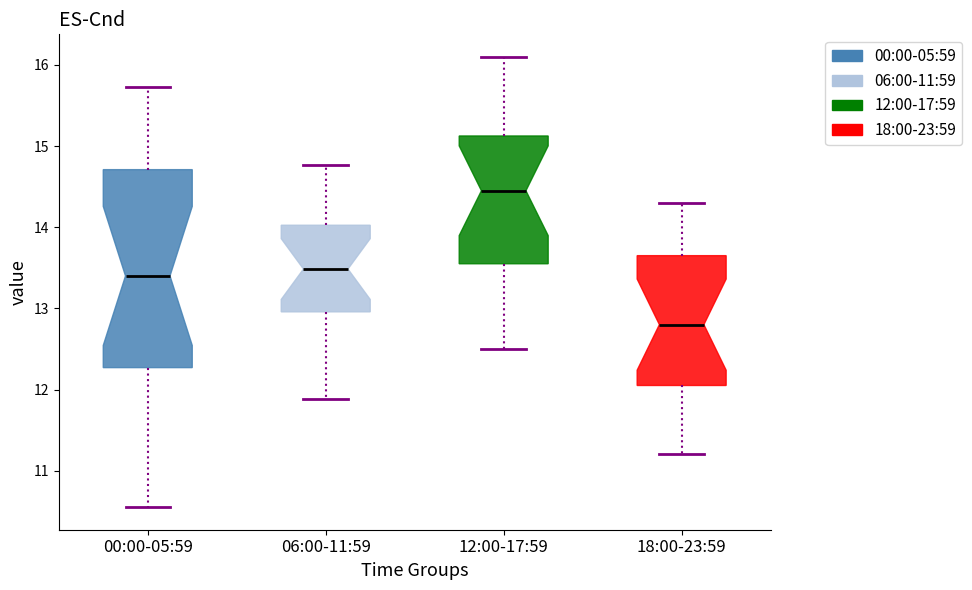

Reading left to right, read every box against the y-axis: the position of its median line, the range the box covers, and the ends of its whiskers. The values are not printed on the chart, so give them approximately, as read against the axis.

00:00-05:59: median 13.4, box 12.3 to 14.7, whiskers 10.6 to 15.7
06:00-11:59: median 13.5, box 13.0 to 14.0, whiskers 11.9 to 14.8
12:00-17:59: median 14.5, box 13.6 to 15.1, whiskers 12.5 to 16.1
18:00-23:59: median 12.8, box 12.1 to 13.7, whiskers 11.2 to 14.3